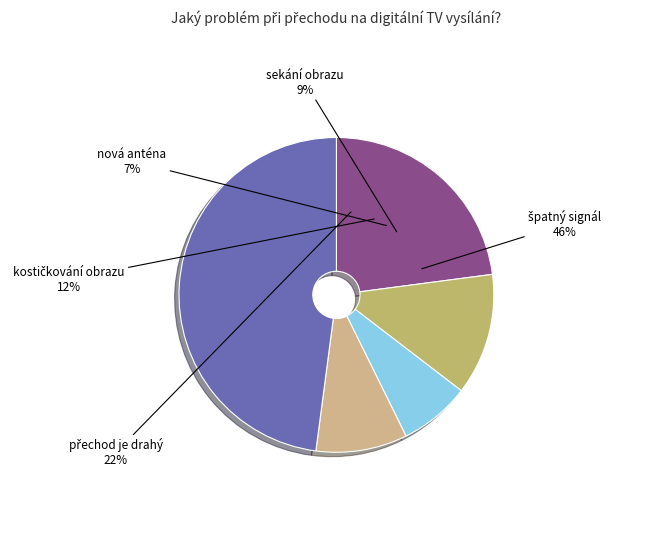

Does any single category account for the majority?

No